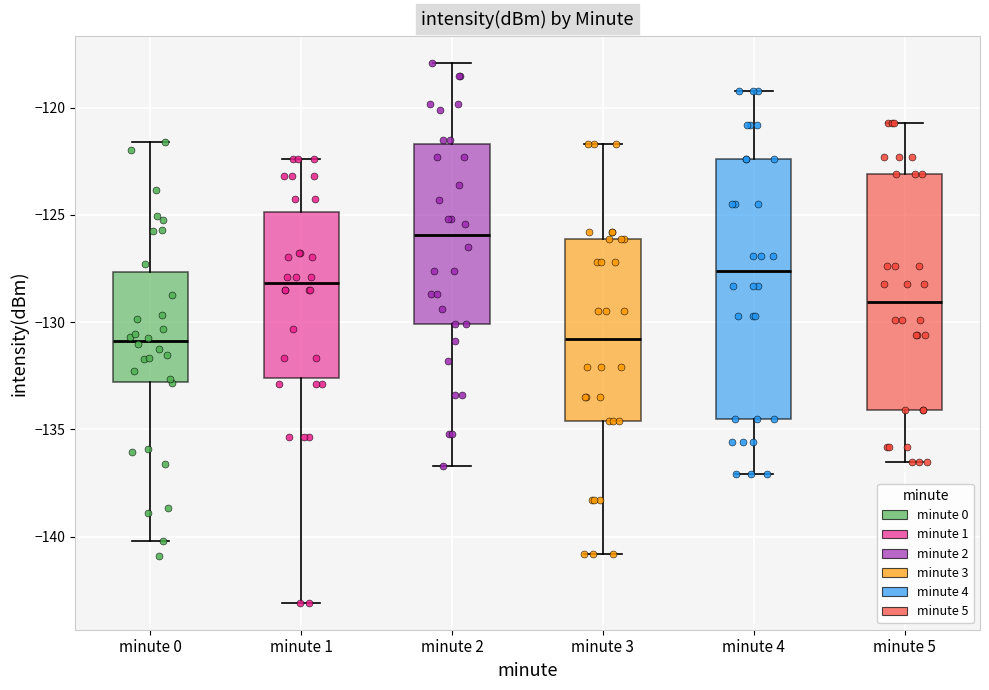

Which box has the highest median line?

minute 2